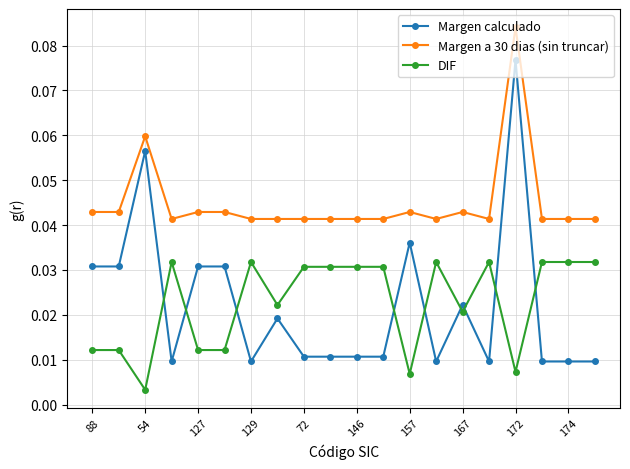

True or false: DIF has more than 0 interior local peaks.

True